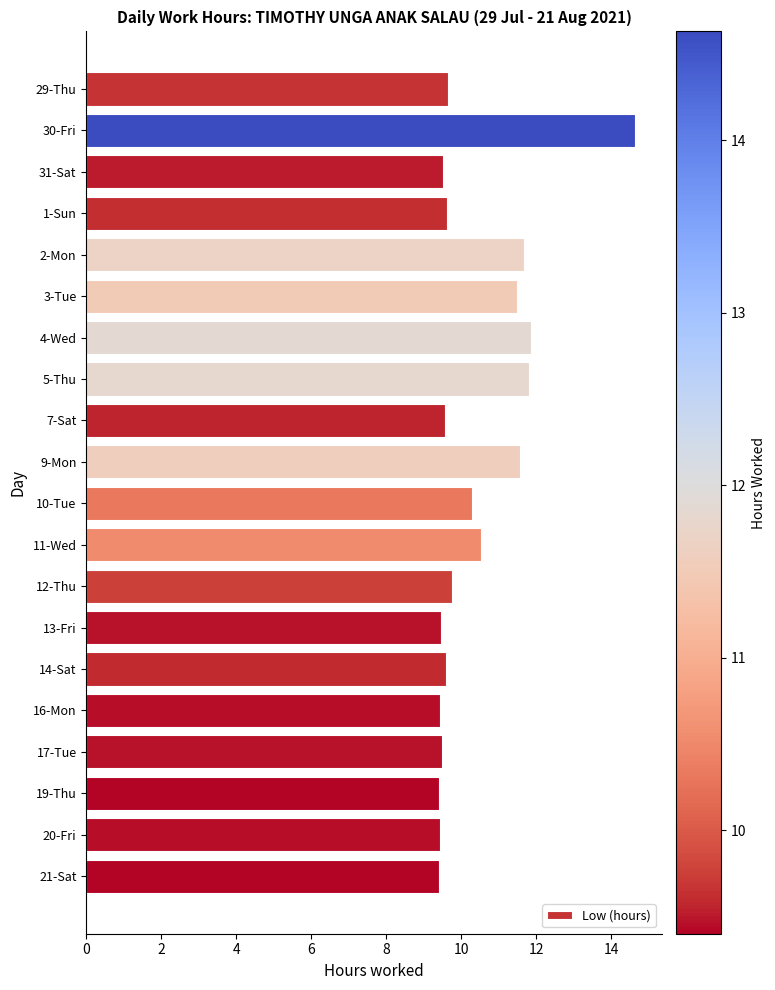

Which category has the highest value across all series?

30-Fri